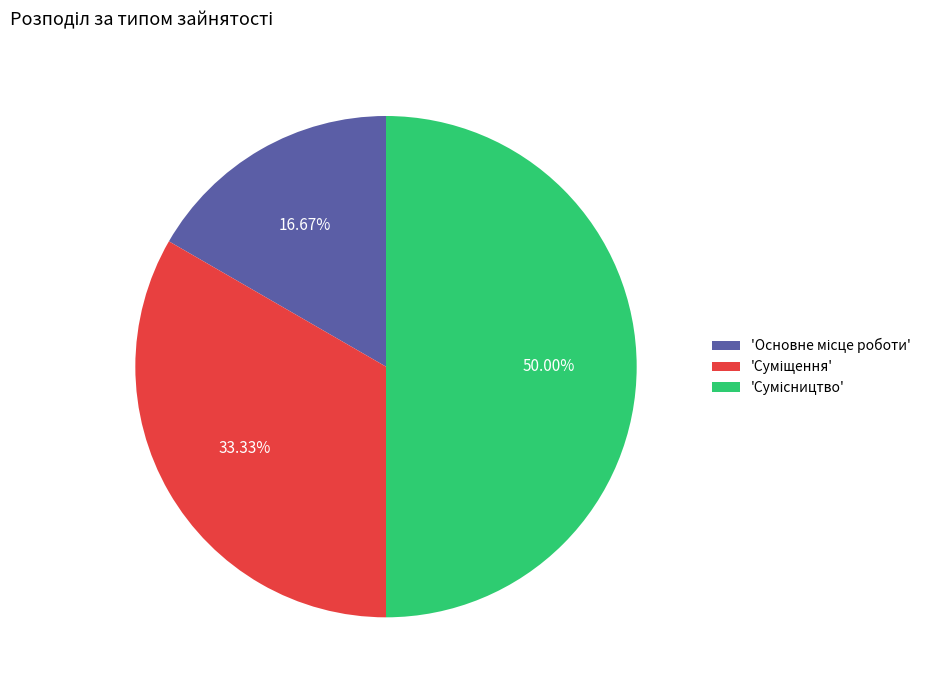

How many segments does this pie chart have?

3